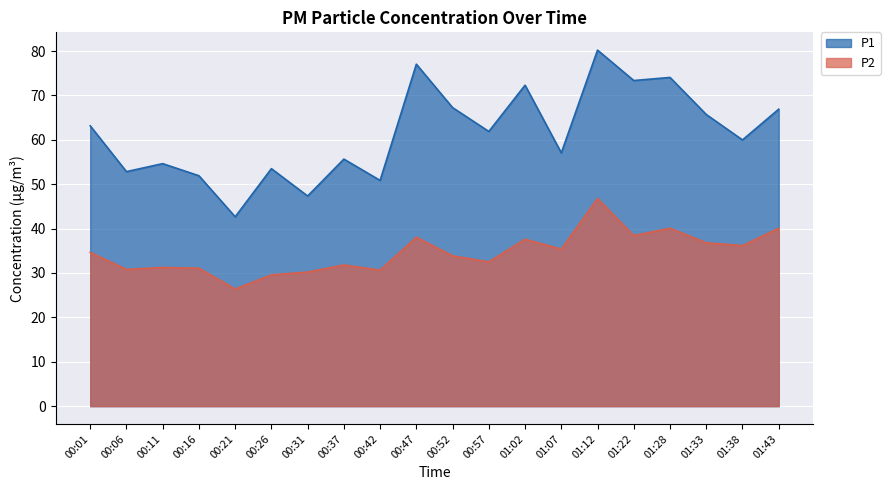

How many categories are shown in the chart?

20